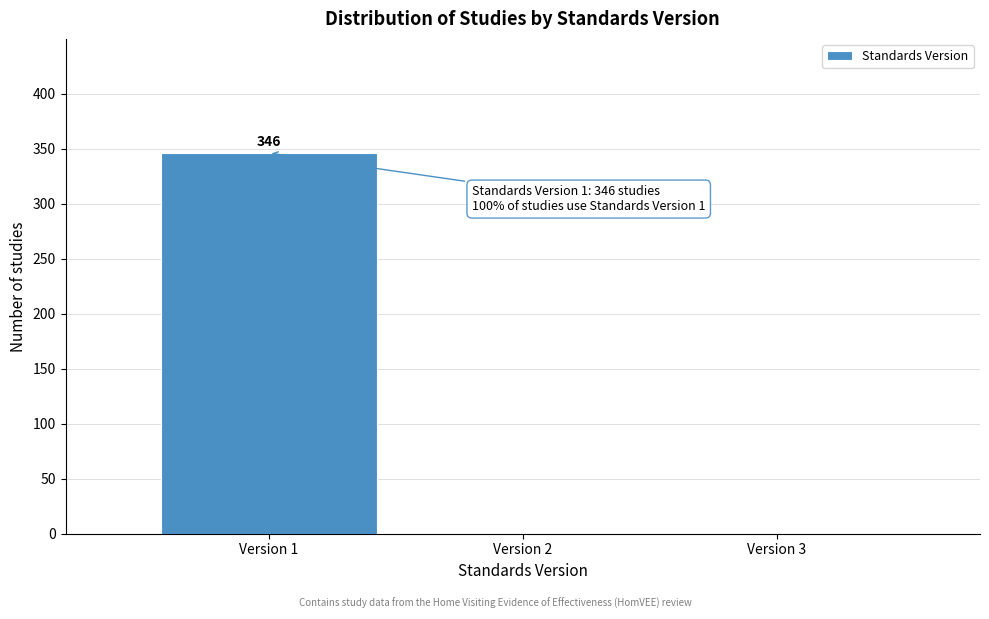

Over which range of the x-axis is the bar tallest?

0.5 to 1.5